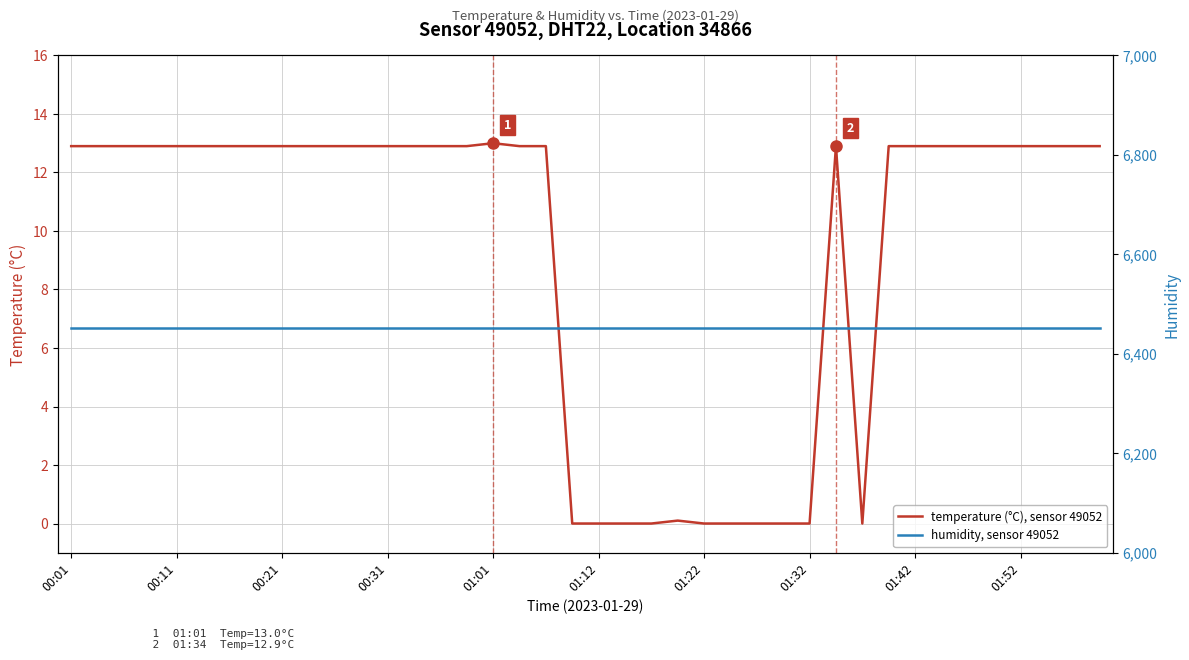

The value of temperature (°C), sensor 49052 at 01:12 is 0.0. True or false?

True